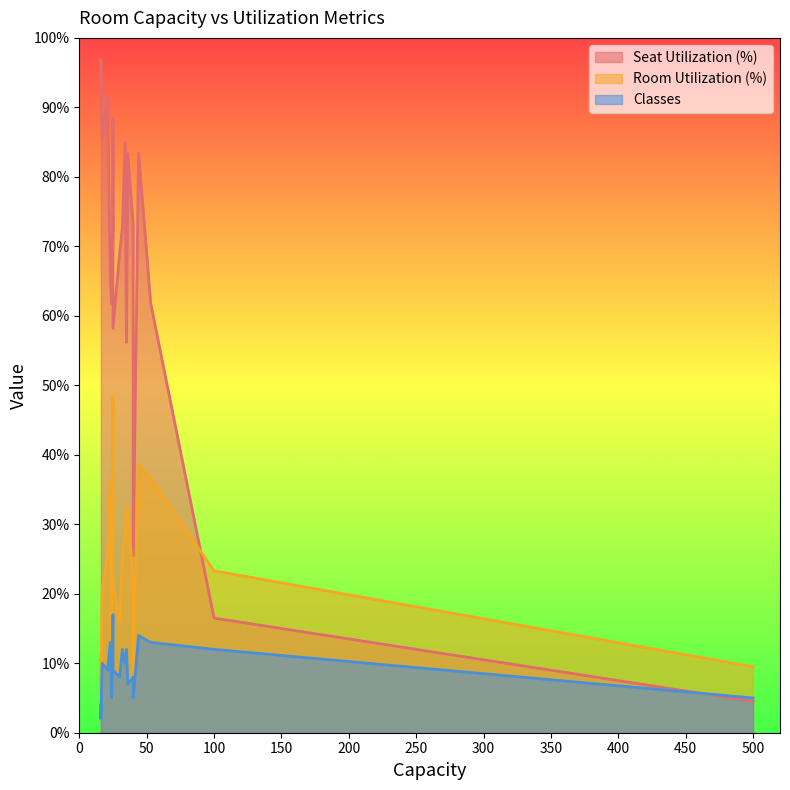

How many lines are shown in the chart?

3